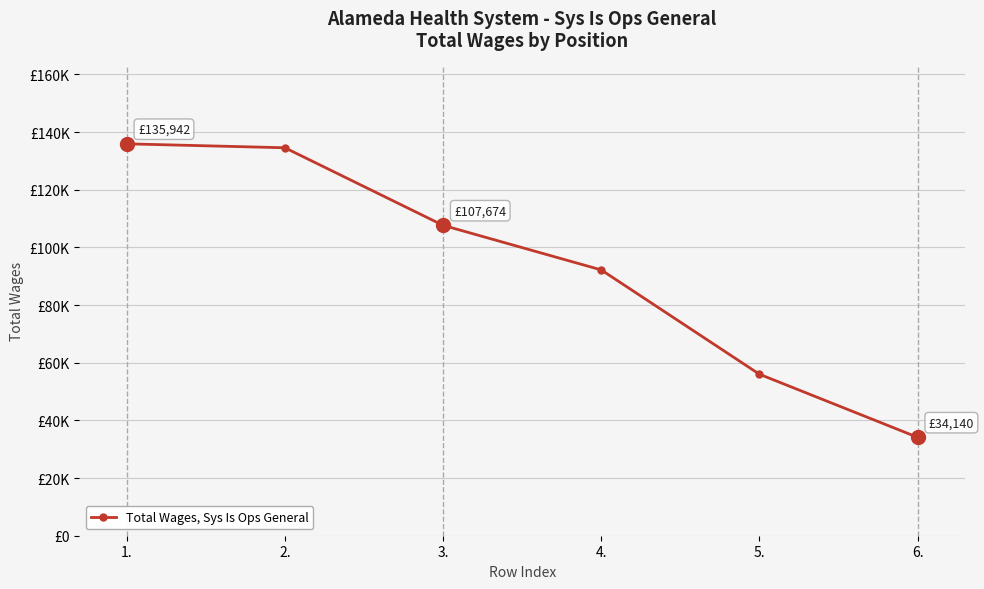

At which label does the data first exceed 107674?

1.